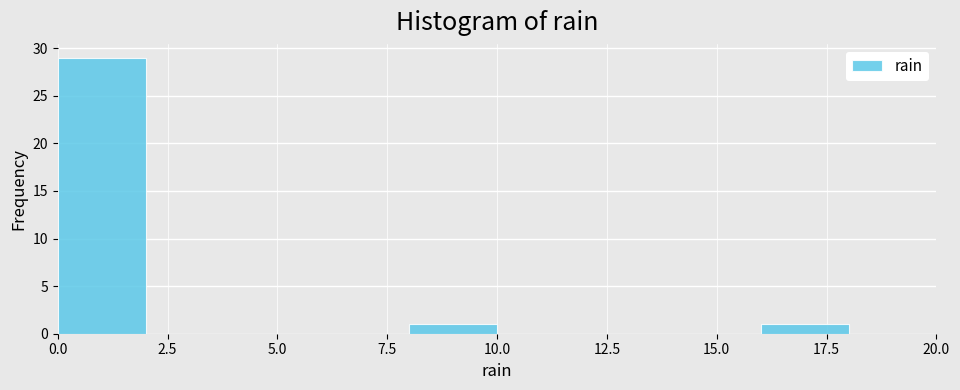

Reading left to right, transcribe this chart: for each bar, give the range it covers on the x-axis and its height. The values are not printed on the chart, so give them approximately, as read against the axis.

0 to 2: 29
2 to 4: 0
4 to 6: 0
6 to 8: 0
8 to 10: 1
10 to 12: 0
12 to 14: 0
14 to 16: 0
16 to 18: 1
18 to 20: 0